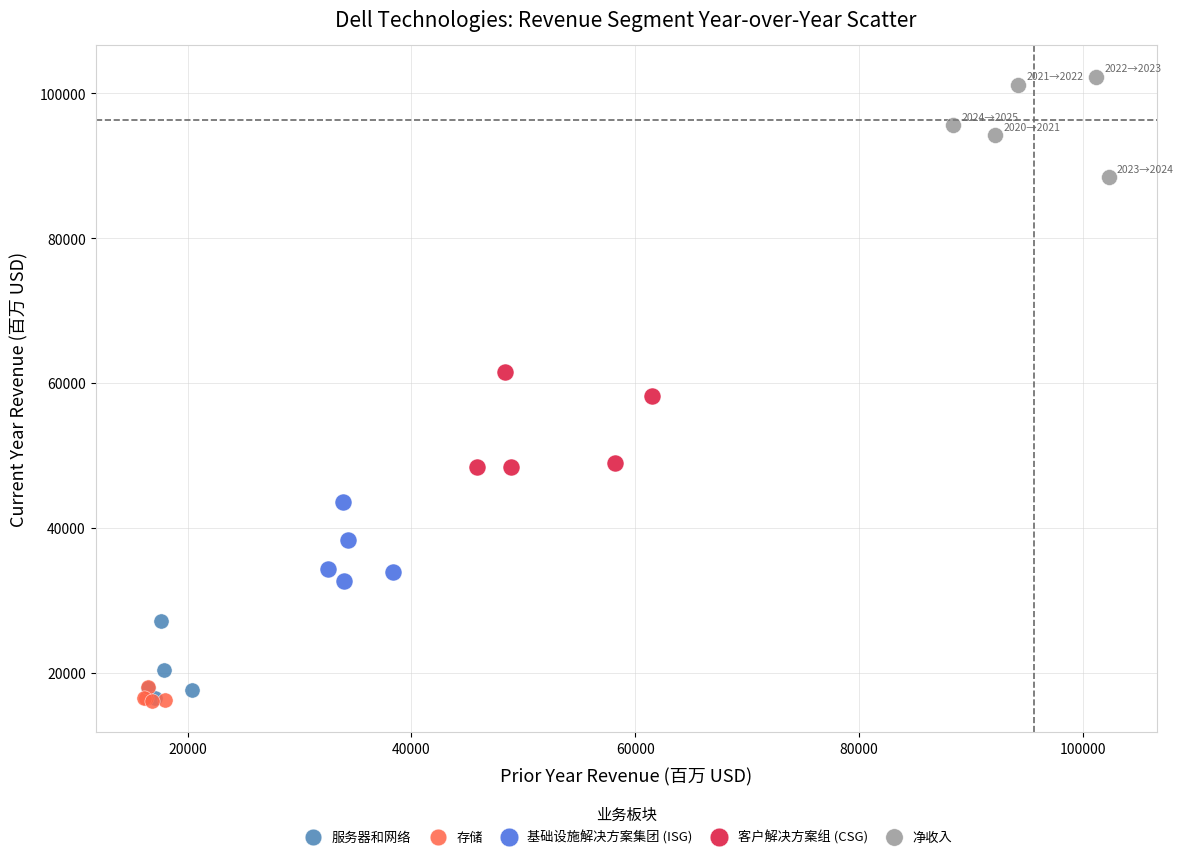

What are all the series names shown in the legend?

服务器和网络, 存储, 基础设施解决方案集团 (ISG), 客户解决方案组 (CSG), 净收入